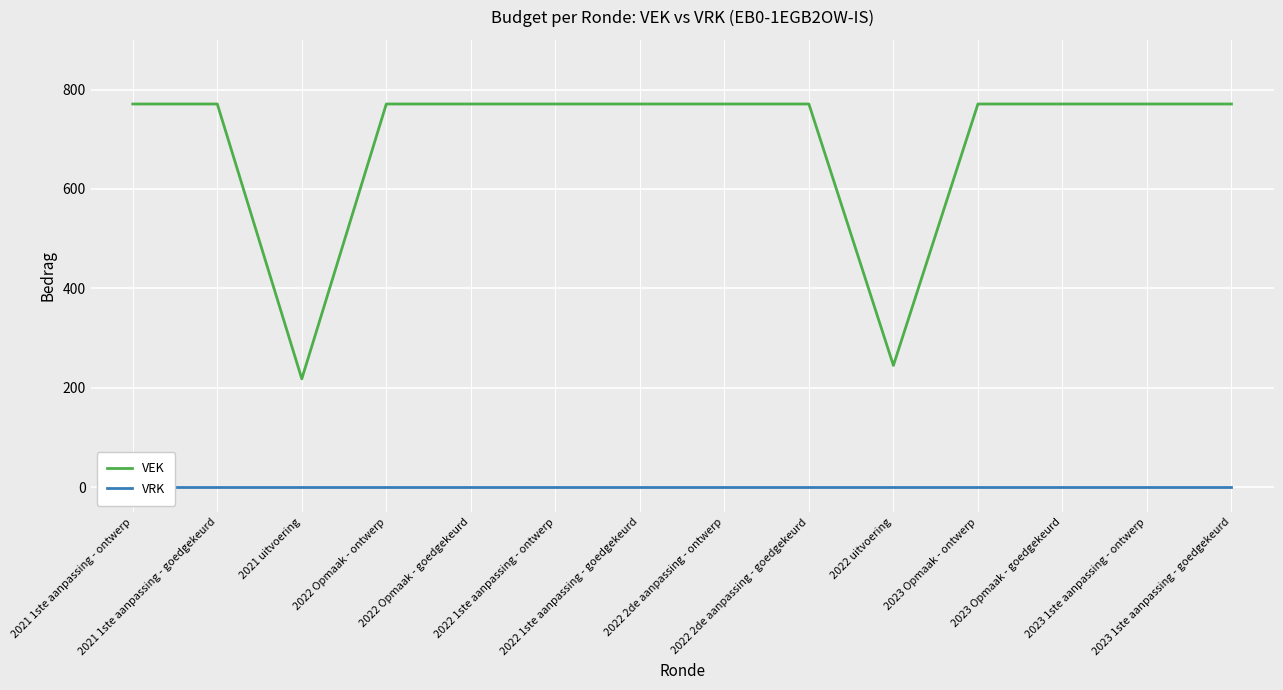

What are all the series names shown in the legend?

VEK, VRK